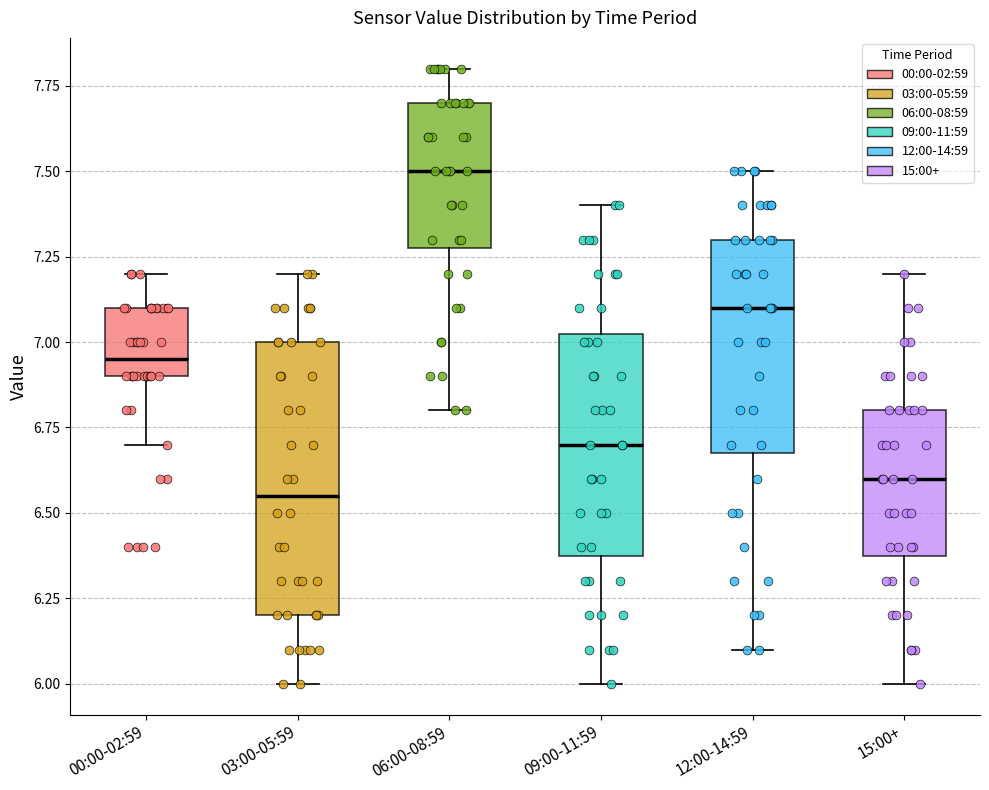

Where does the median line of the box for 15:00+ sit on the y-axis? The values are not printed on the chart, so give them approximately, as read against the axis.

6.60